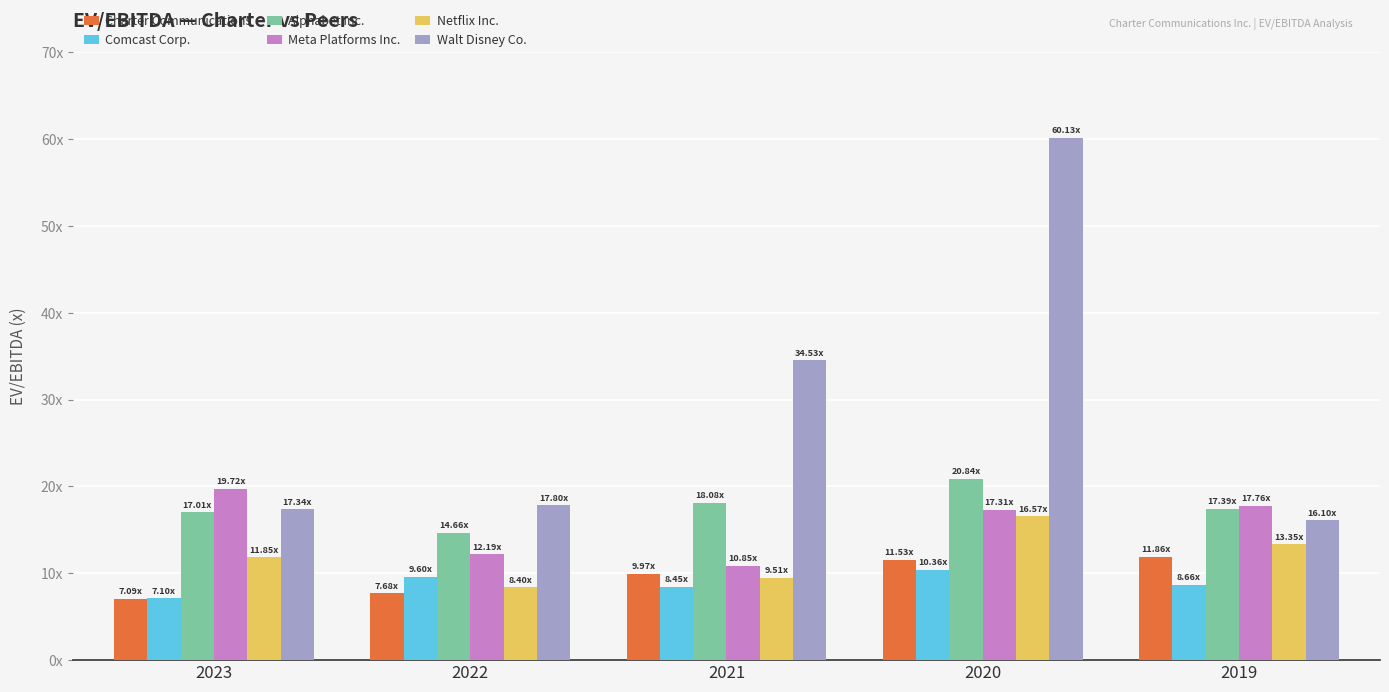

Does the chart contain stacked bars?

No